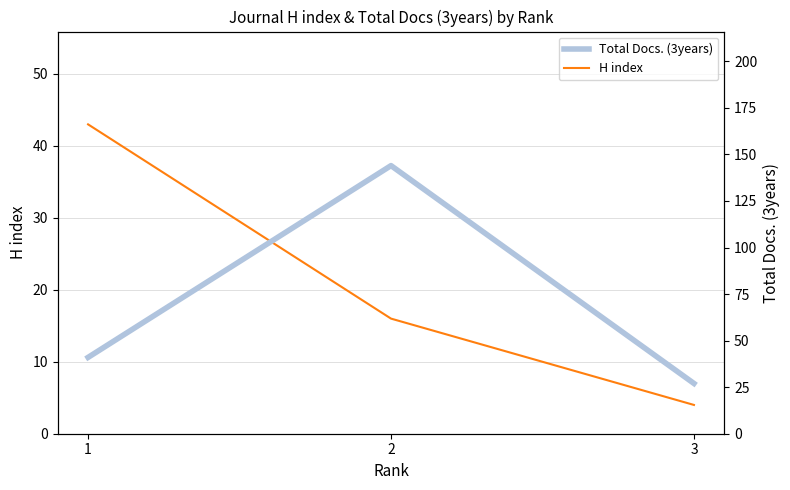

Where does the Total Docs. (3years) series first go above 41?

2